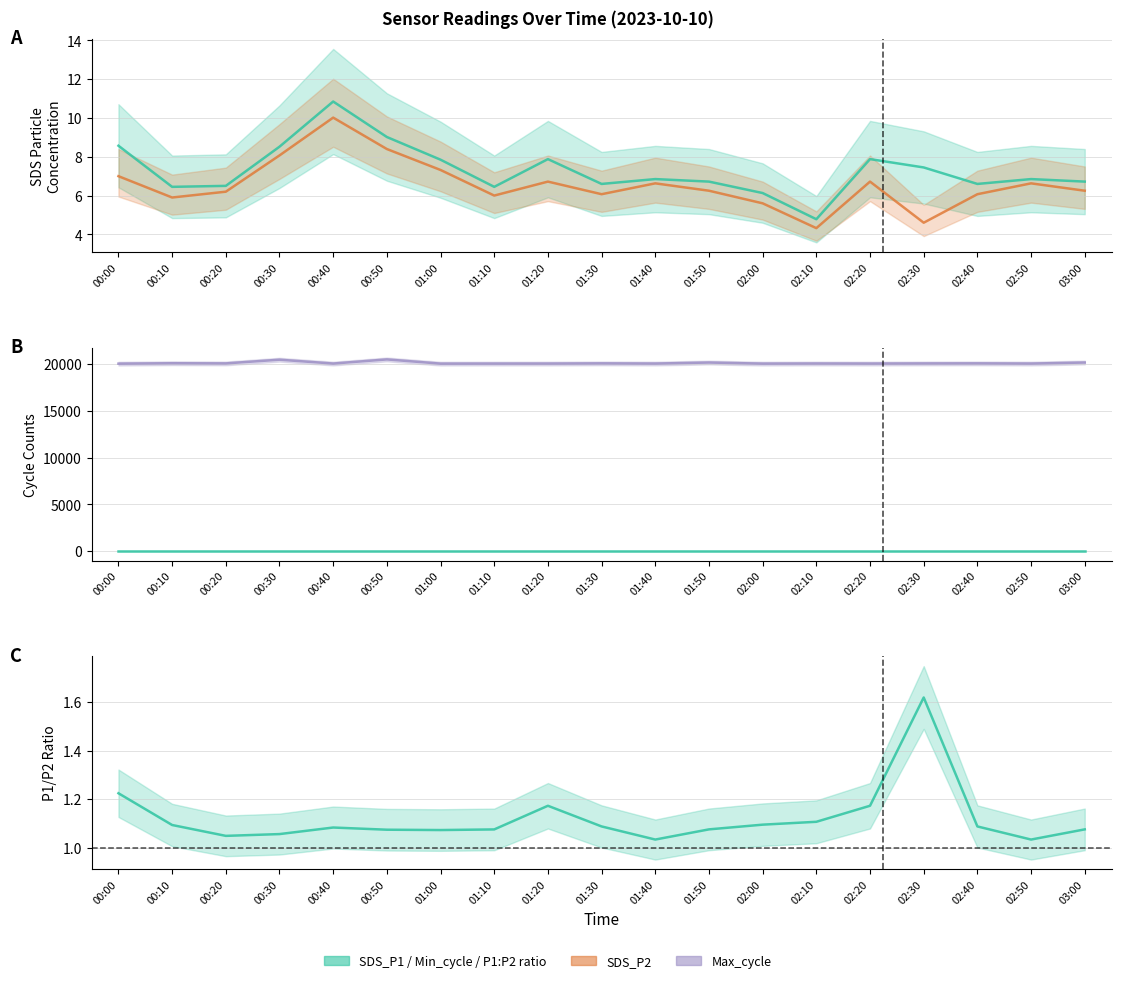

Reading left to right, transcribe all the data shown in this chart.

SDS_P1: 8.6	6.5	6.5	8.5	10.8	9.0	7.8	6.5	7.9	6.6	6.8	6.7	6.1	4.8	7.9	7.5	6.6	6.8	6.7
SDS_P2: 7.0	5.9	6.2	8.1	10.0	8.4	7.3	6.0	6.7	6.1	6.6	6.2	5.6	4.3	6.7	4.6	6.1	6.6	6.2
Max_cycle: 20034.0	20080.0	20061.0	20457.0	20045.0	20486.0	20037.0	20041.0	20043.0	20065.0	20045.0	20154.0	20038.0	20050.0	20043.0	20057.0	20065.0	20045.0	20154.0